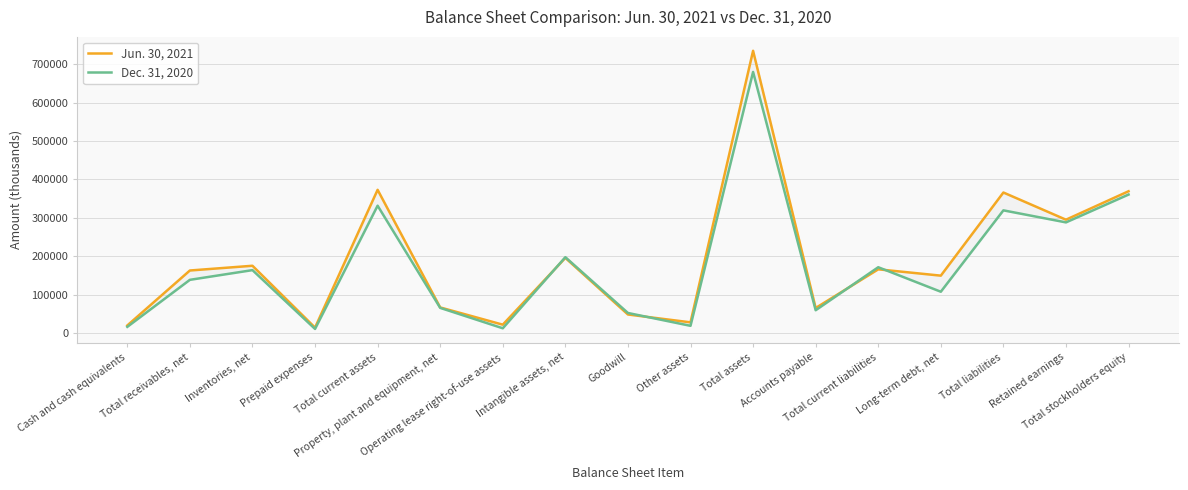

The Dec. 31, 2020 series shows 105439 at Retained earnings. True or false?

False